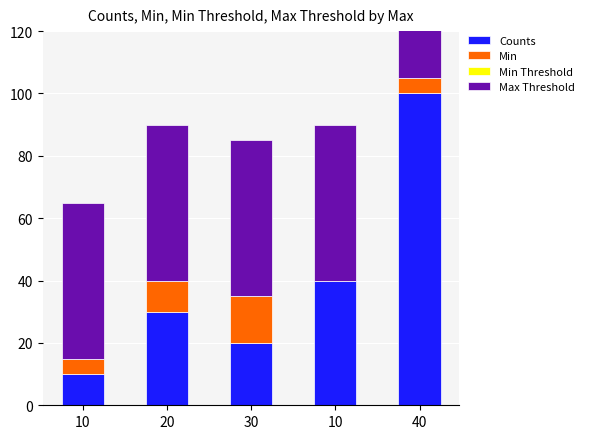

How many data points does each series have?

5